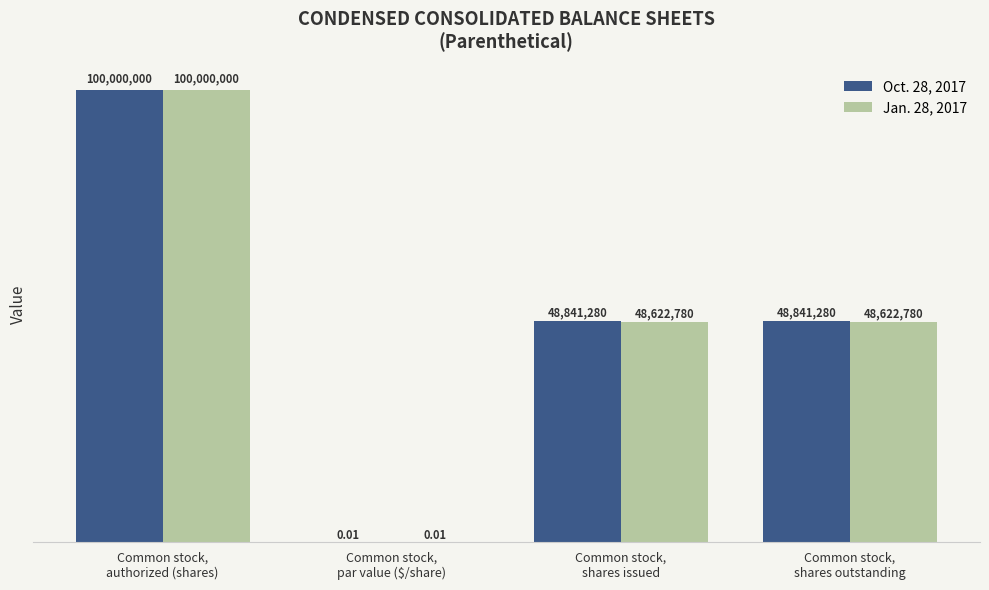

Which series has the largest total across all categories?

Oct. 28, 2017